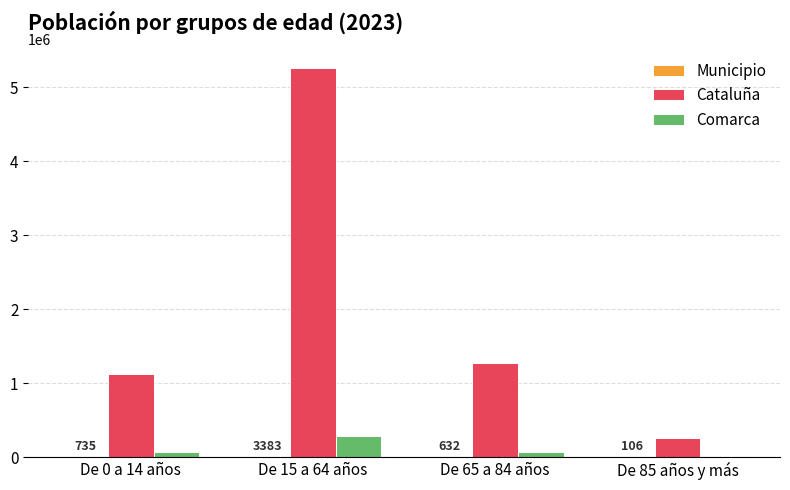

Which series changed the most between De 65 a 84 años and De 85 años y más?

Cataluña